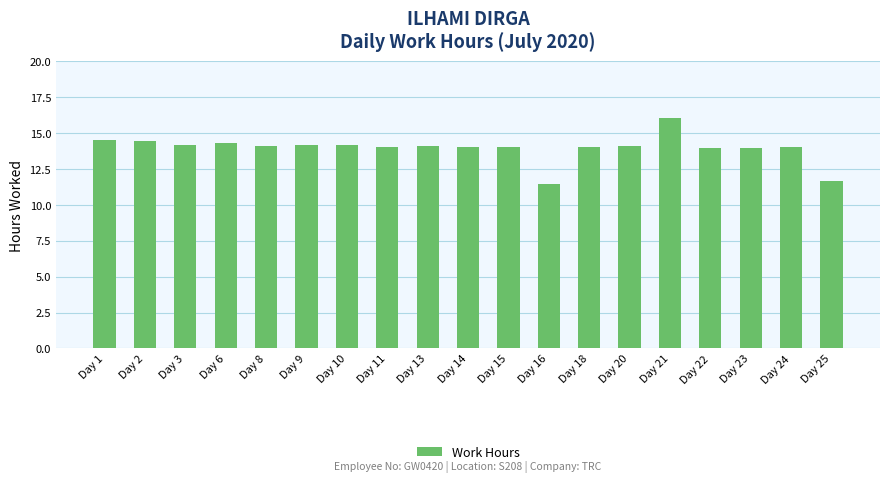

What is the value of the 16th bar from the left?

14.0